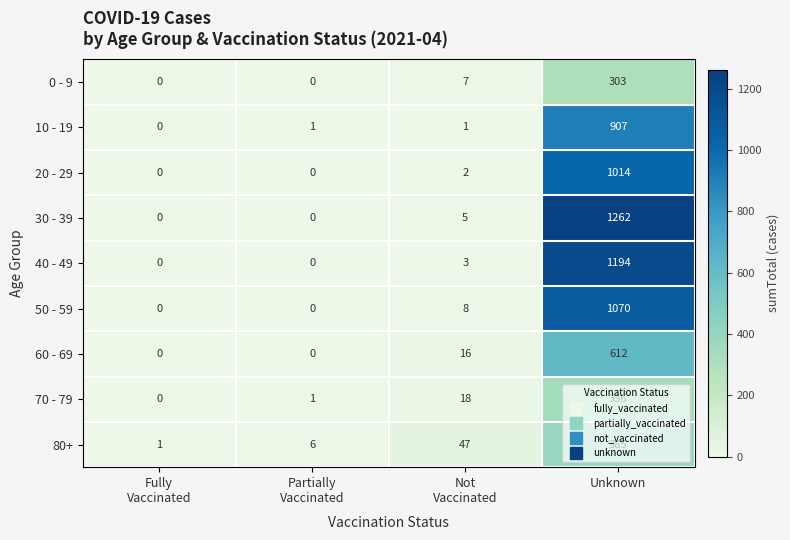

Which series has the largest range (max minus min)?

30 - 39